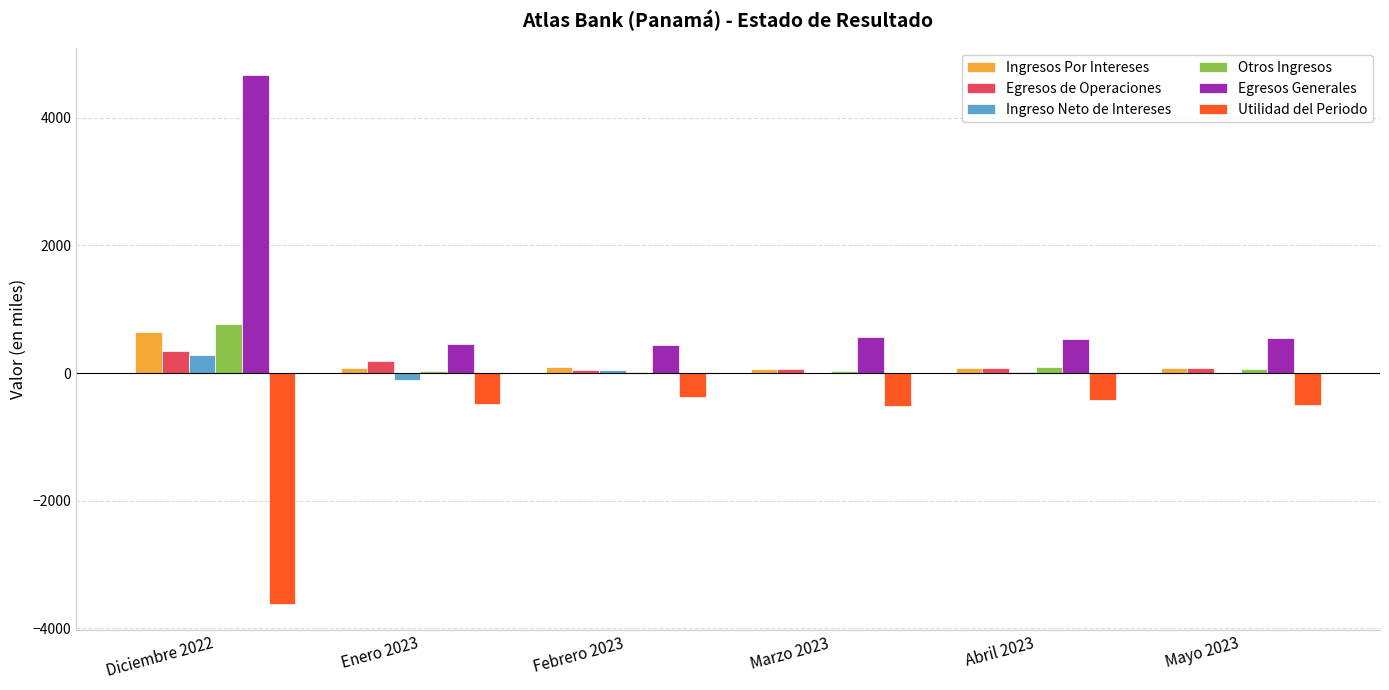

At which category does the chart reach its peak across all series?

Diciembre 2022